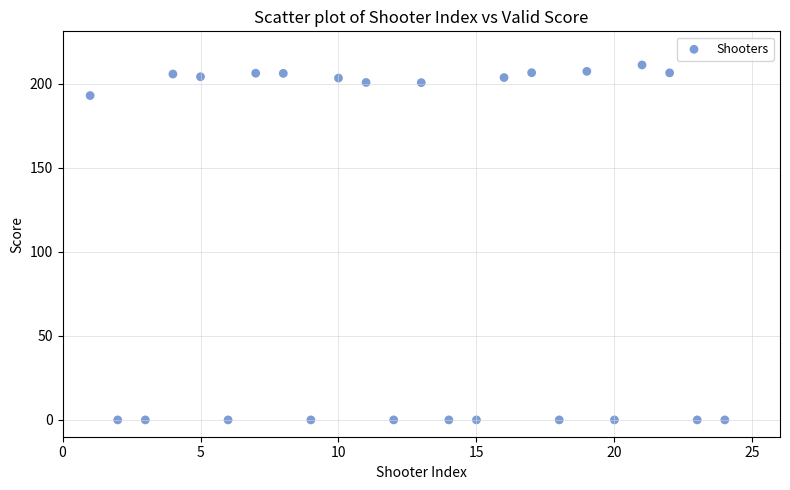

What is the range of Y values (max minus min)?

211.1